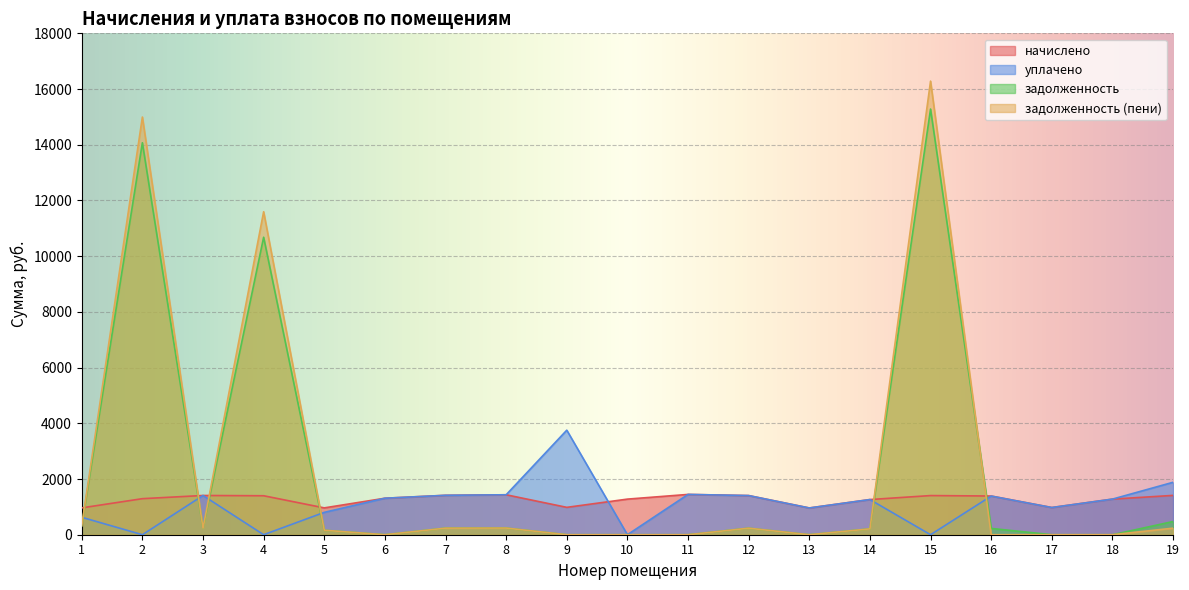

Count the number of data series in this chart.

4